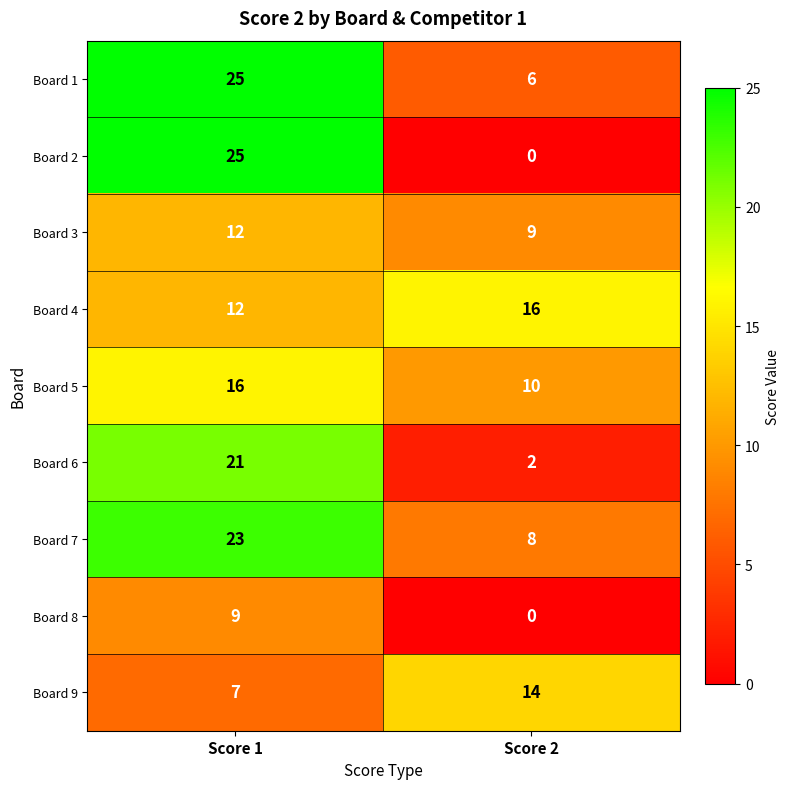

Which series has the largest range (max minus min)?

Board 2